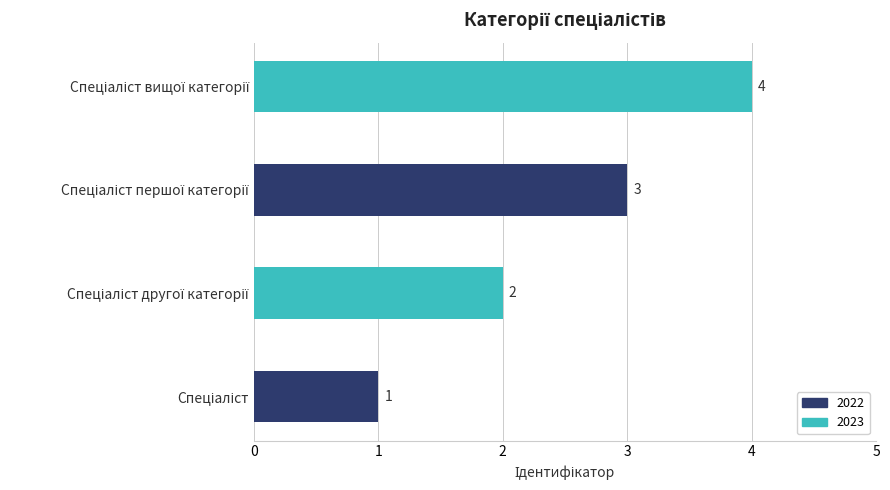

What is the sum of all values?

10